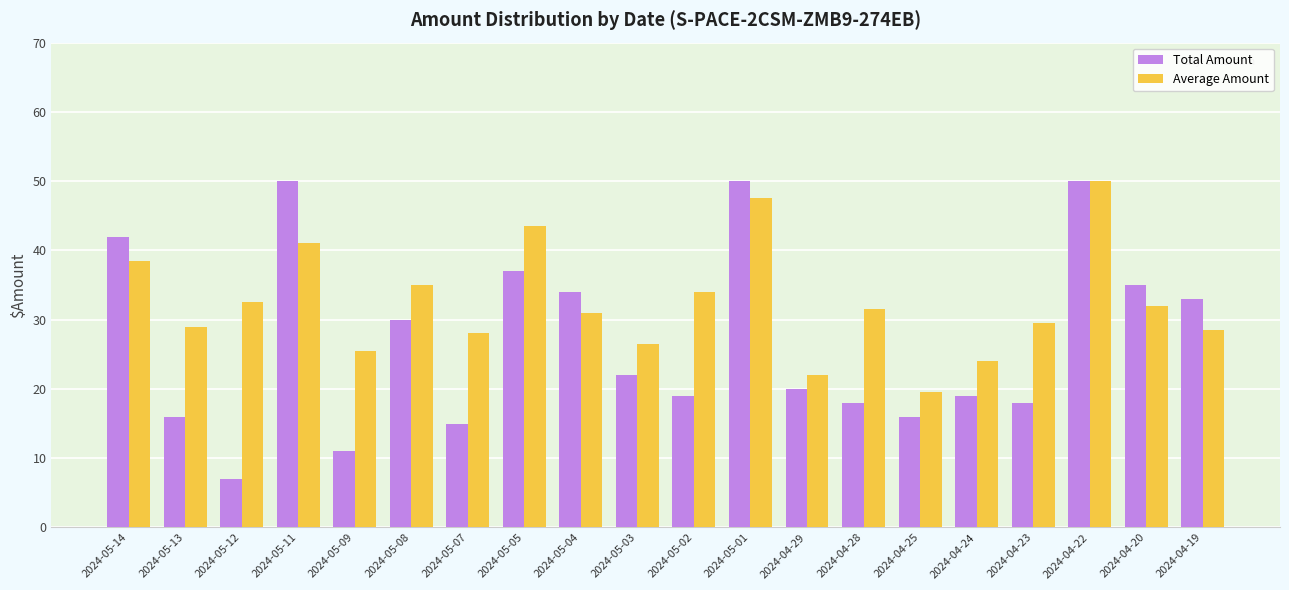

What is the spread (max minus min) of values at 2024-05-01?

2.5